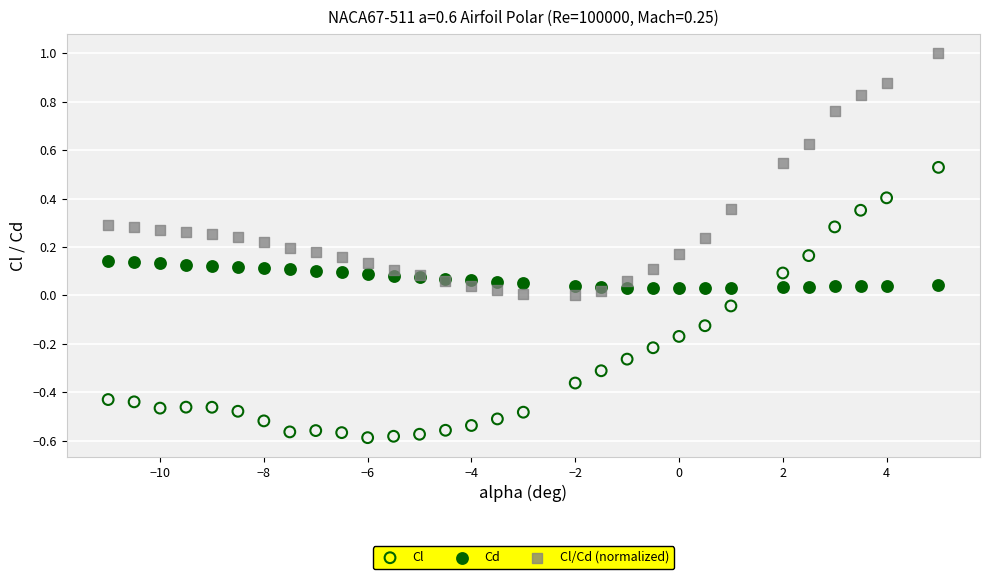

Which series has the largest Y range (max minus min)?

Cl